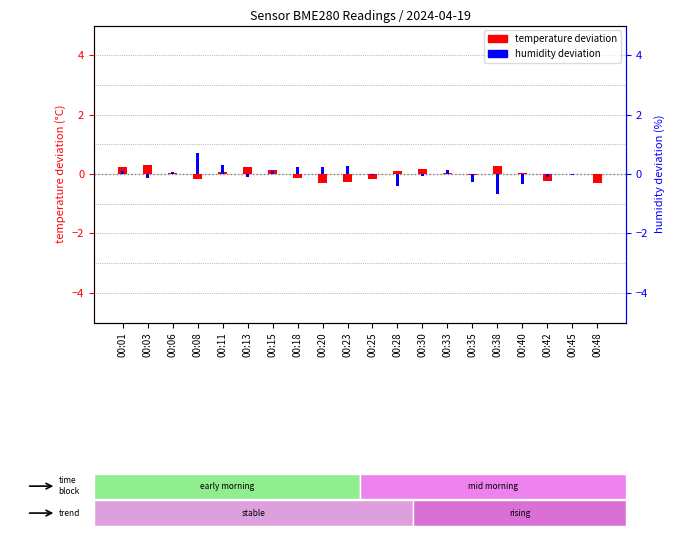

How many positive values does the temperature deviation series have?

11